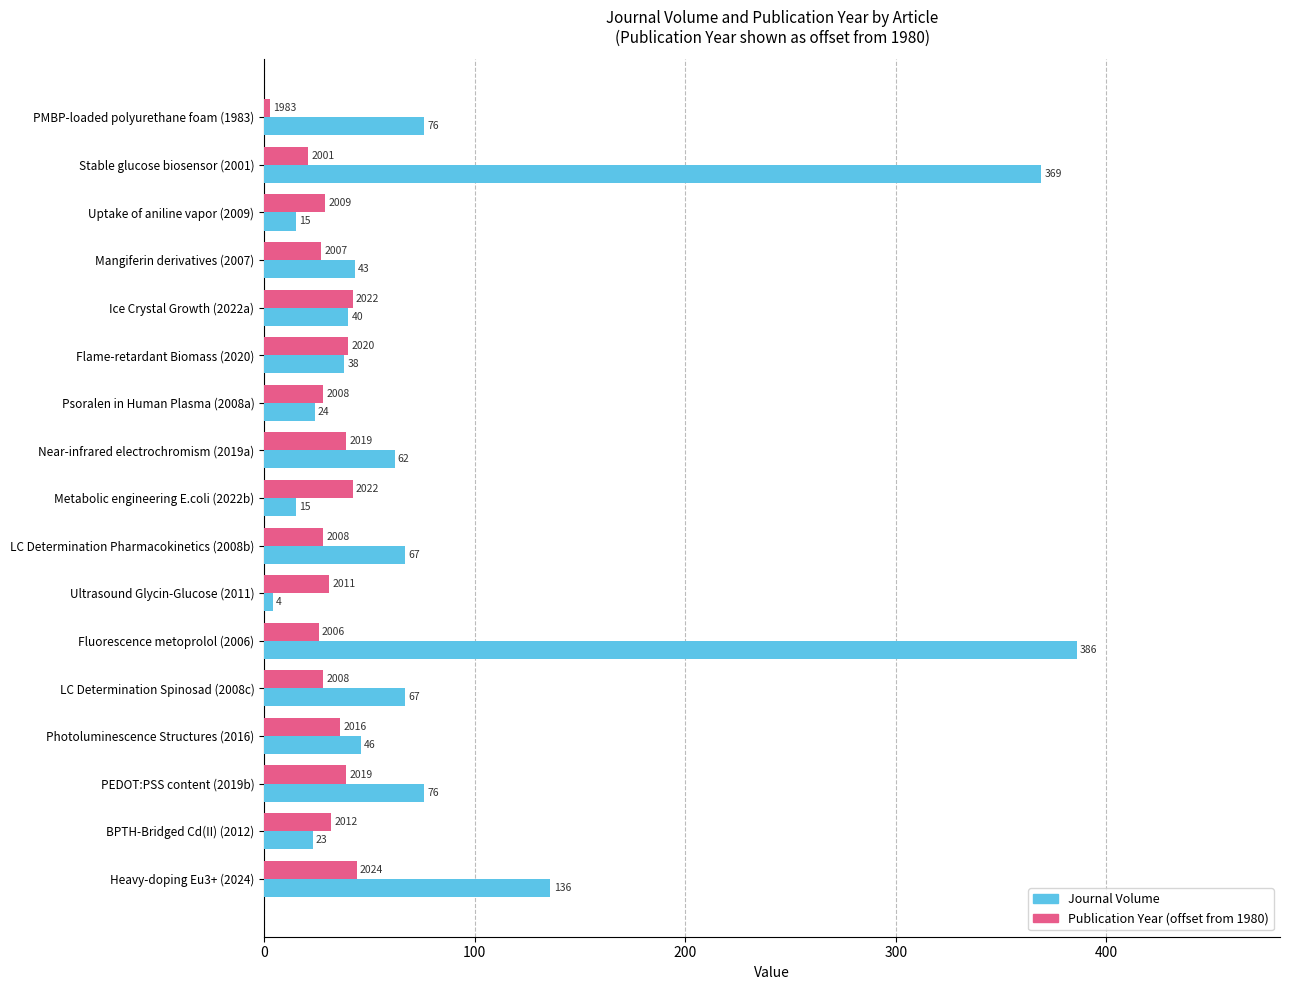

At which label is Journal Volume closest to 195?

Heavy-doping Eu3+ (2024)